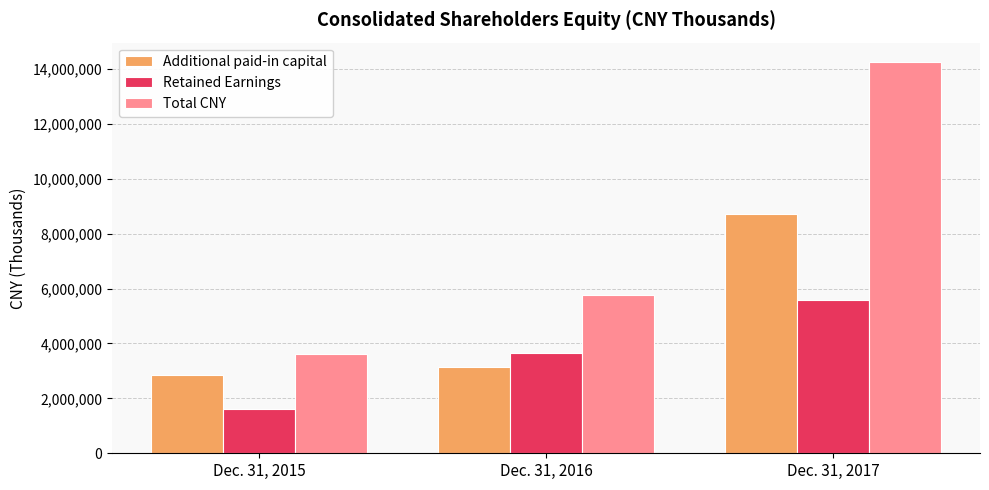

Which series has the largest total across all categories?

Total CNY